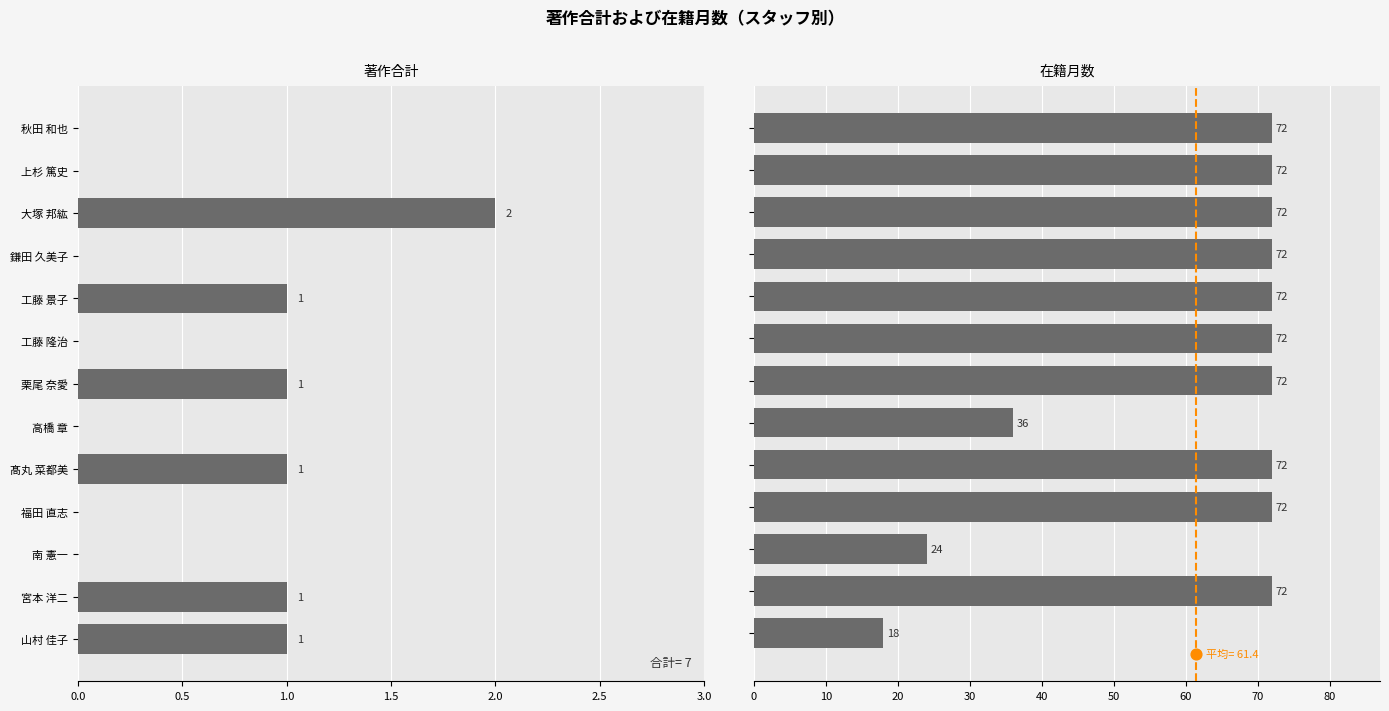

Which series has the largest total across all categories?

在籍月数